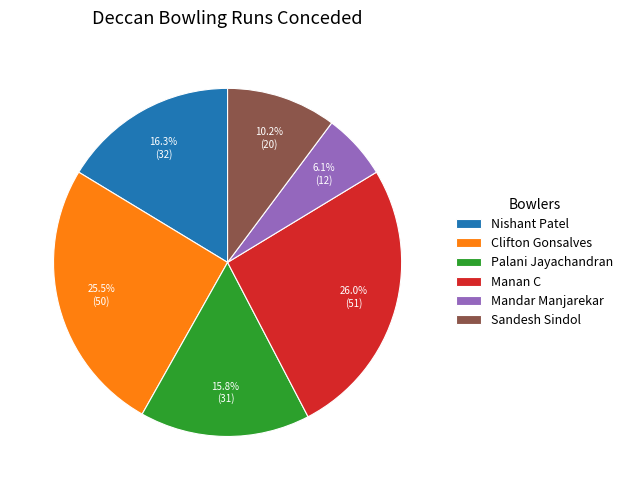

Rank the categories by value from highest to lowest.

Manan C, Clifton Gonsalves, Nishant Patel, Palani Jayachandran, Sandesh Sindol, Mandar Manjarekar